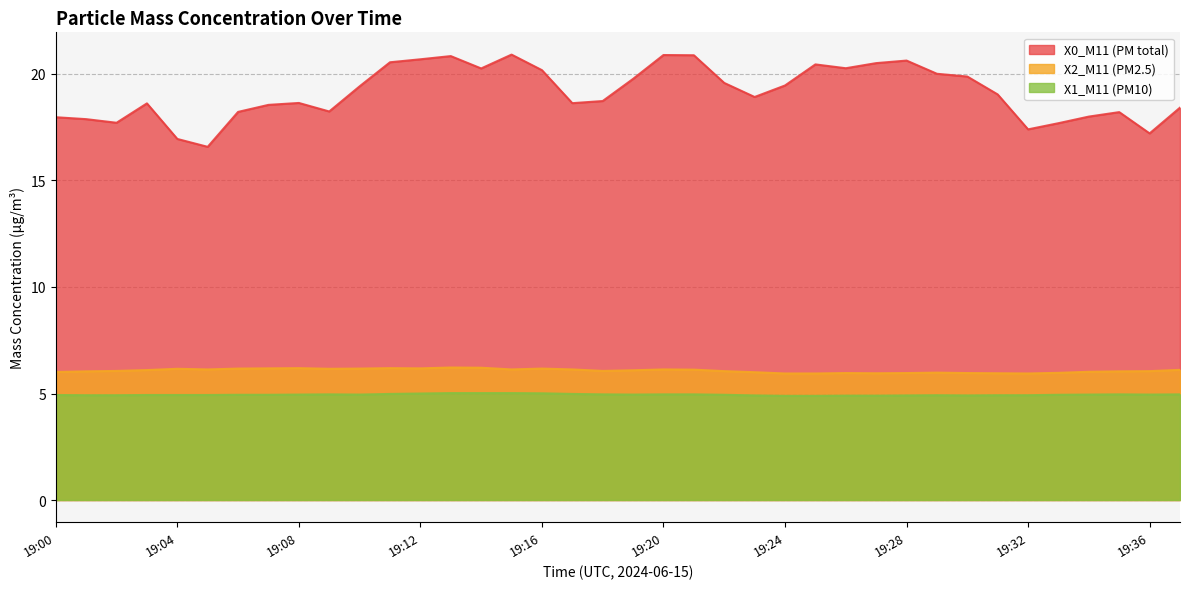

Between 19:27 and 19:34, which series saw the biggest shift?

X0_M11 (PM total)